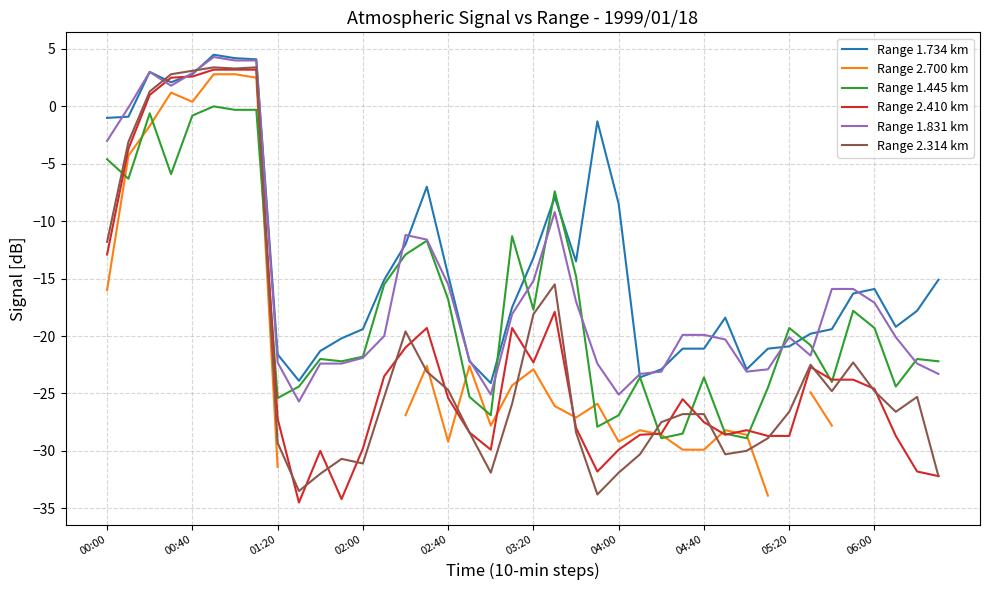

What is the highest value of the Range 2.410 km series?

3.2